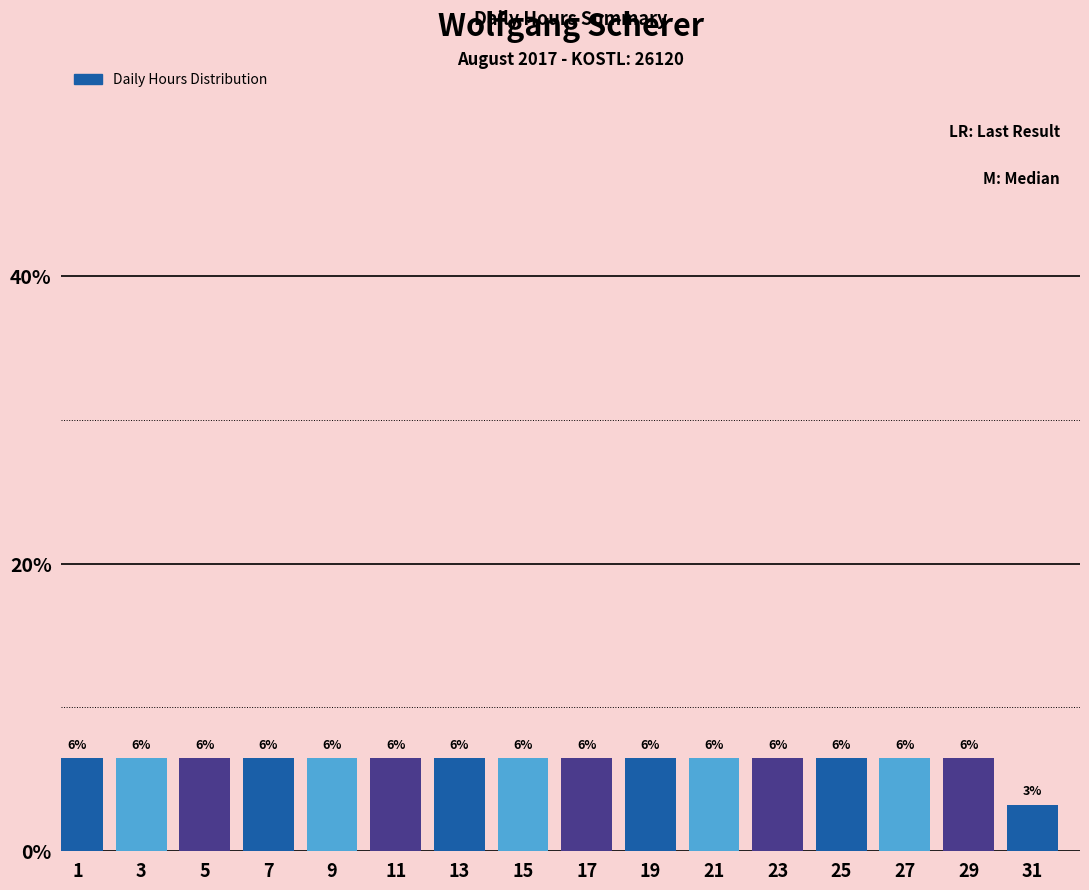

Are the bars horizontal?

No